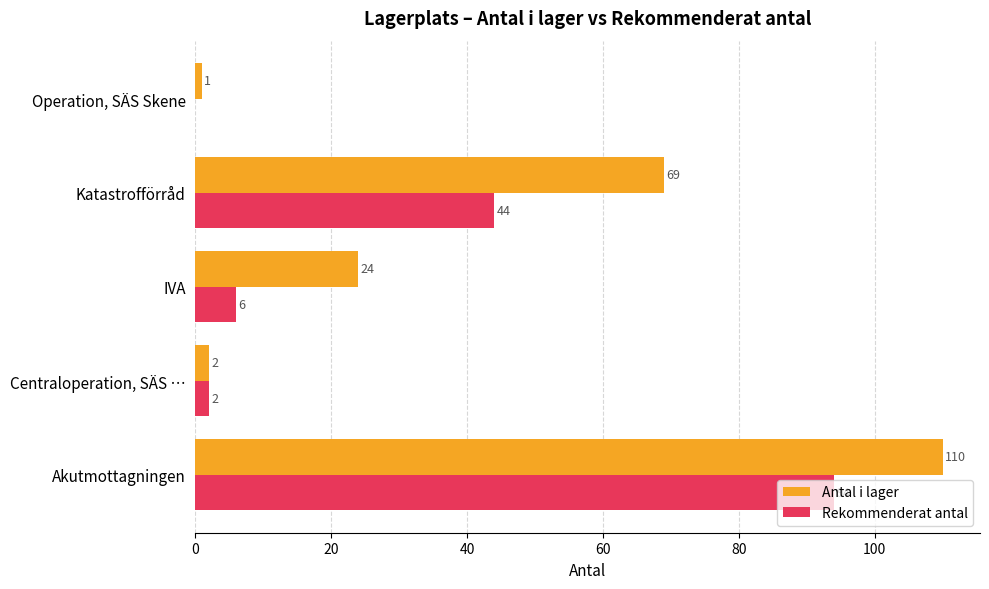

Which series has the widest spread of values?

Antal i lager